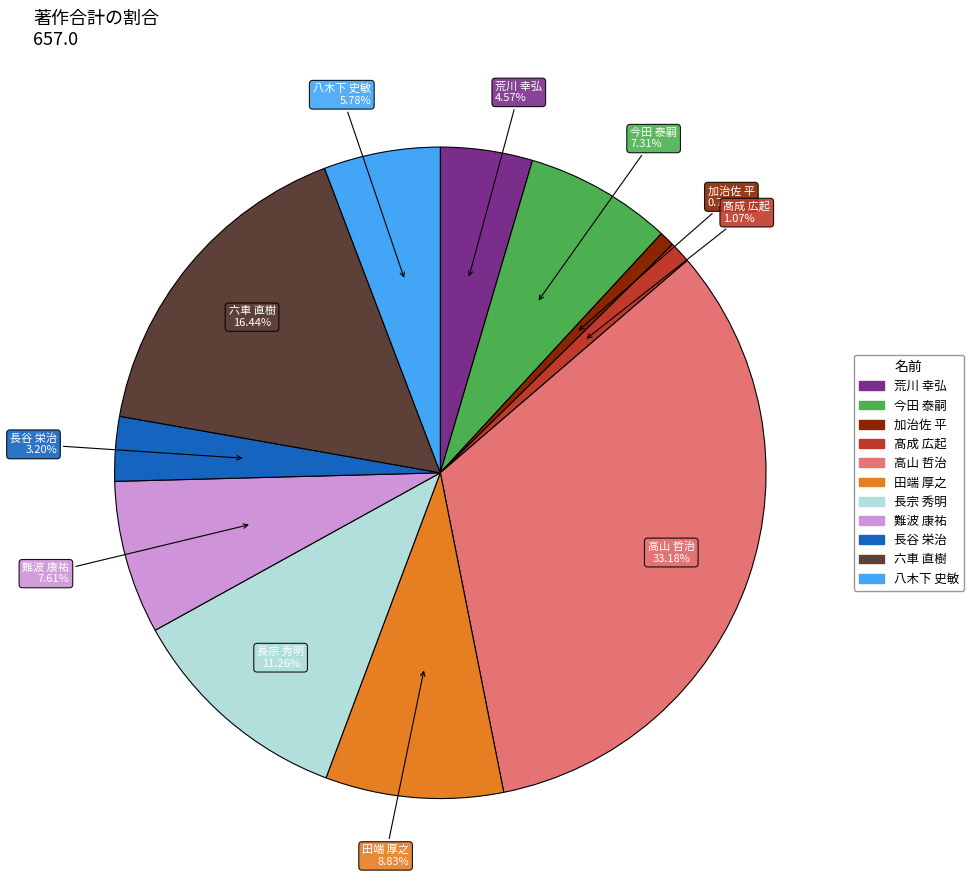

To the nearest percent, what percentage of the pie is 田端 厚之?

9%